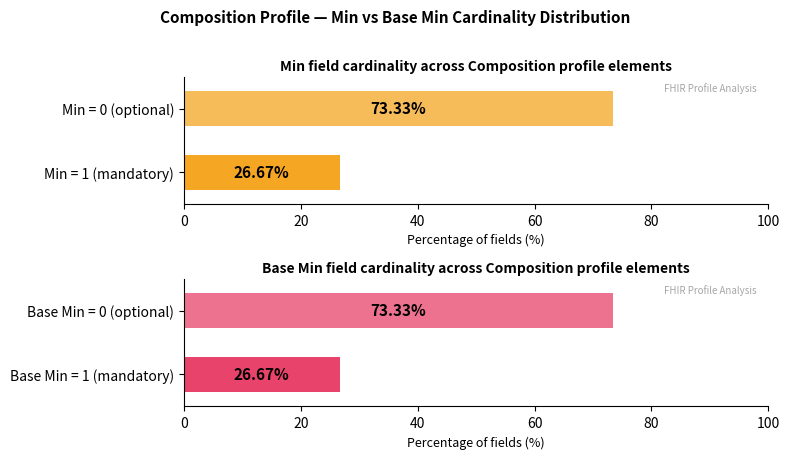

How many bars are there in each group?

2